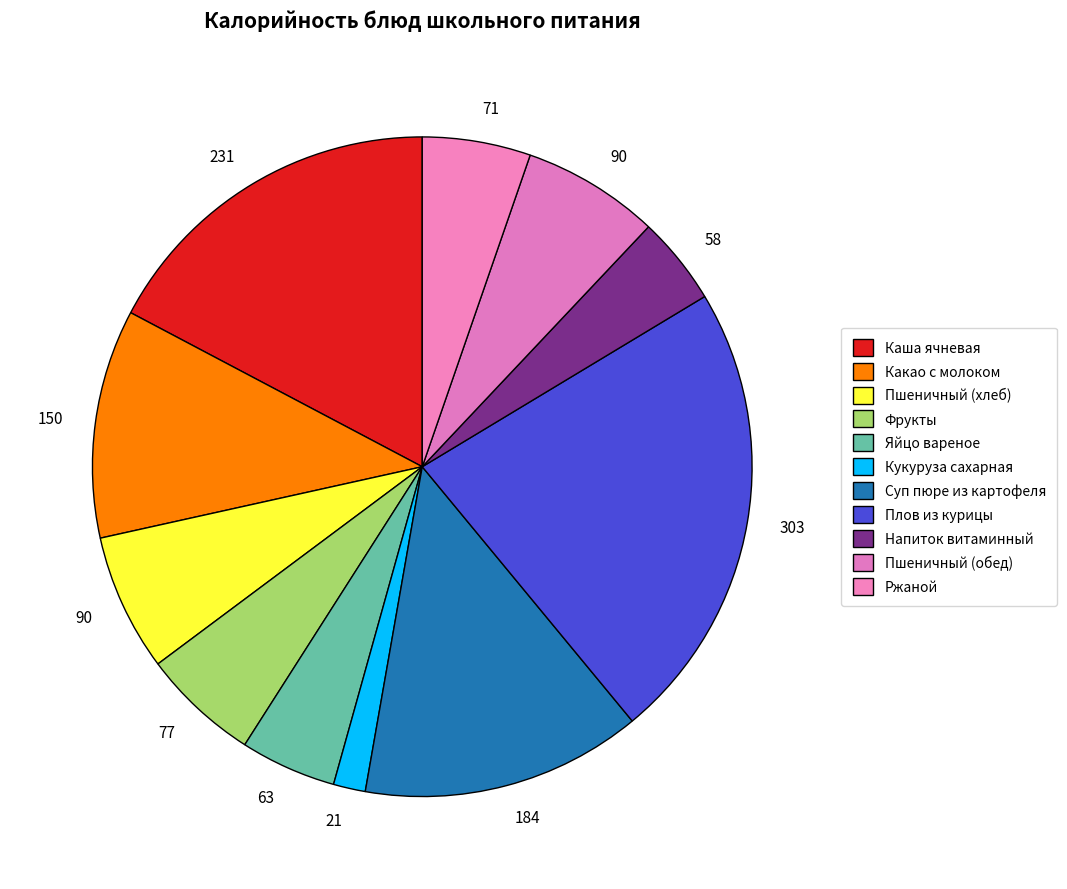

What is the ratio of the value at Каша ячневая to the value at Яйцо вареное?

3.7